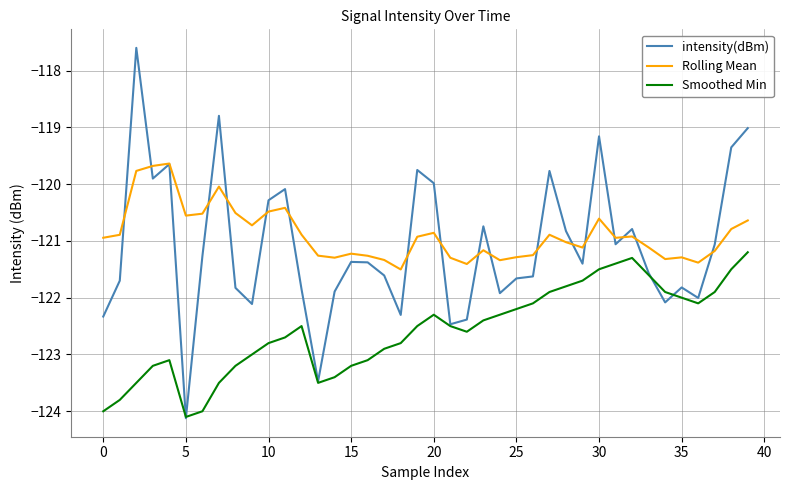

Which series has the largest range (max minus min)?

intensity(dBm)